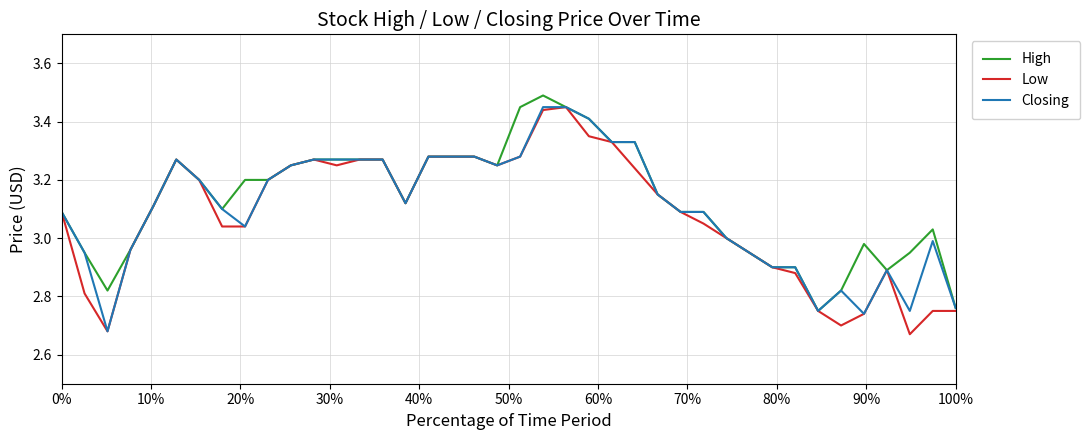

What are all the series names shown in the legend?

High, Low, Closing